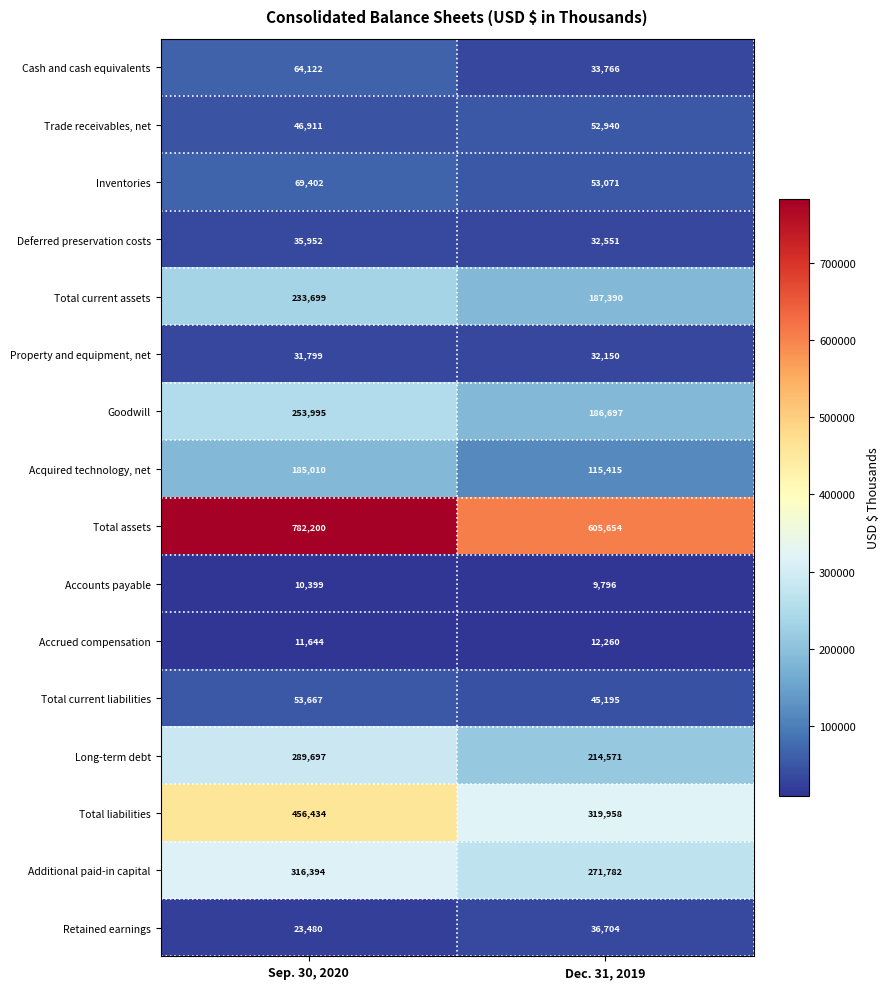

What value does the Total current assets series have at Dec. 31, 2019, to the nearest 100?

187400